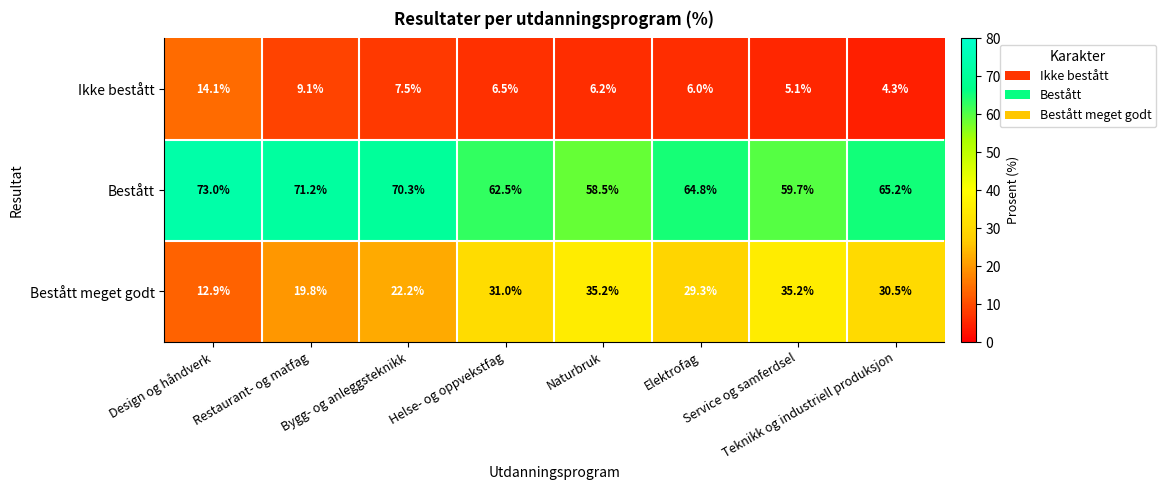

At how many categories does at least one series exceed 50?

8